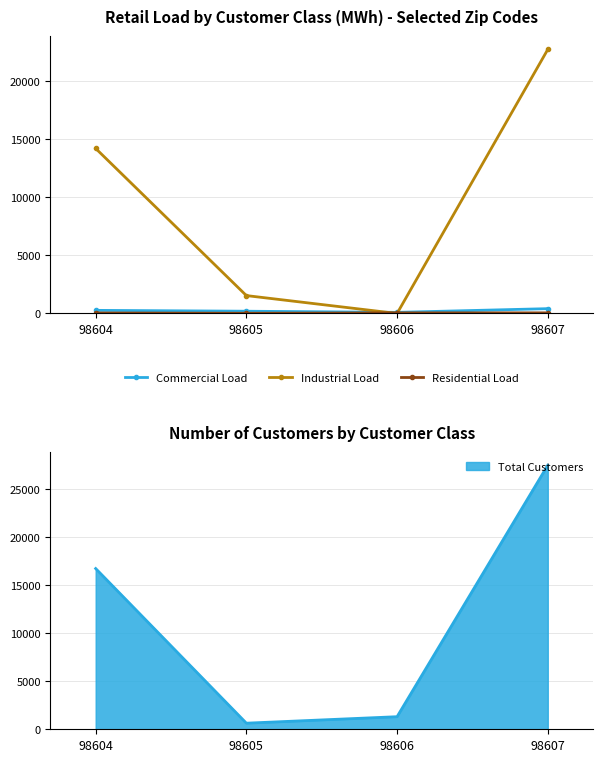

At how many categories does at least one series exceed 11625?

2